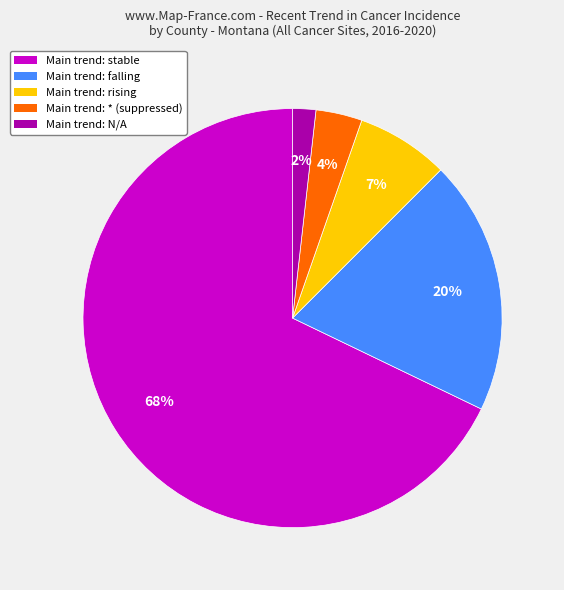

Is there any slice that represents more than half of the pie?

Yes